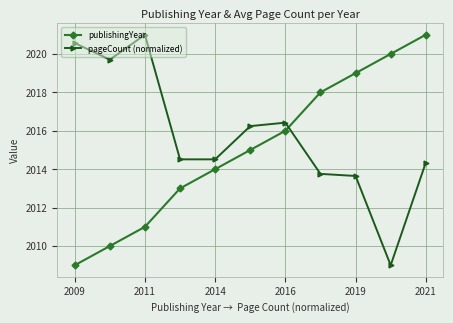

How many times do pageCount (normalized) and publishingYear cross each other?

1